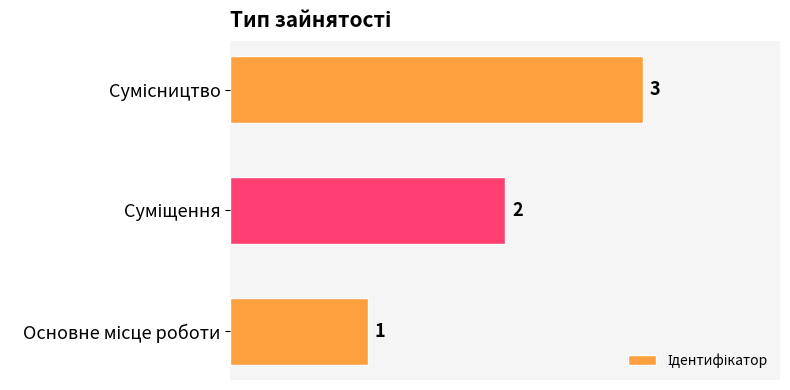

Count the values in the range 1 to 3.

3